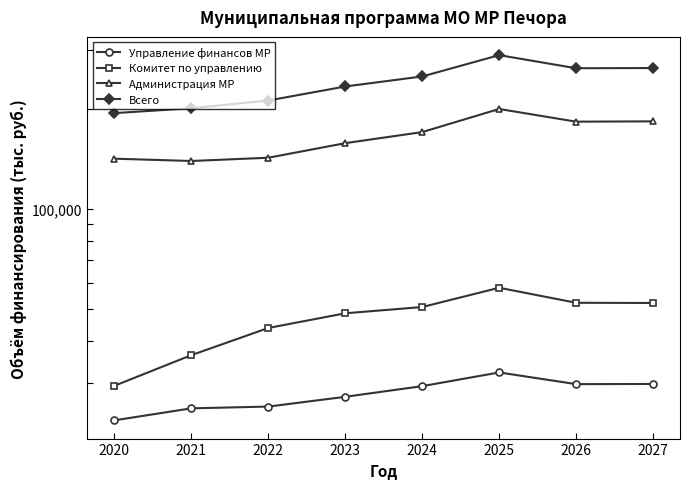

What is the highest value of the Всего series?

289764.2